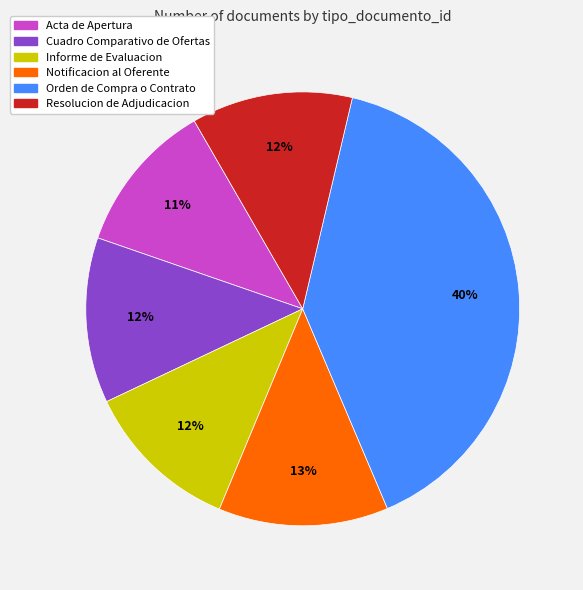

Combined, do Notificacion al Oferente and Cuadro Comparativo de Ofertas account for over 50%?

No